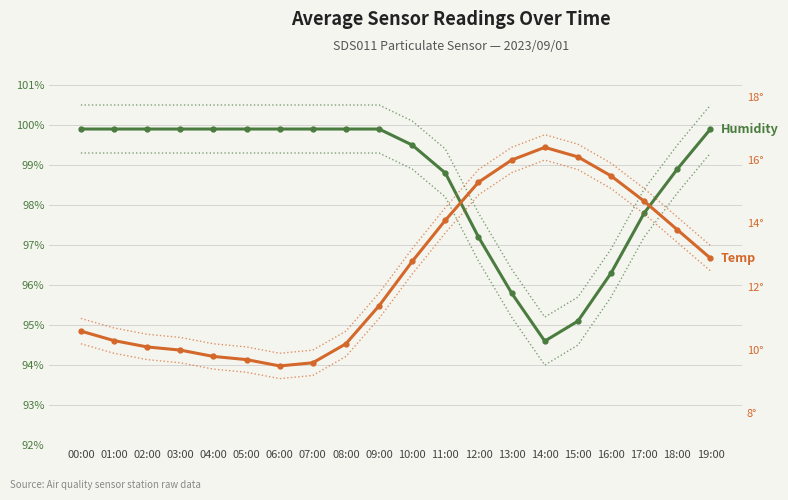

Rank the categories by Temperature (°C) value from highest to lowest.

14:00, 15:00, 13:00, 16:00, 12:00, 17:00, 11:00, 18:00, 19:00, 10:00, 09:00, 00:00, 01:00, 08:00, 02:00, 03:00, 04:00, 05:00, 07:00, 06:00